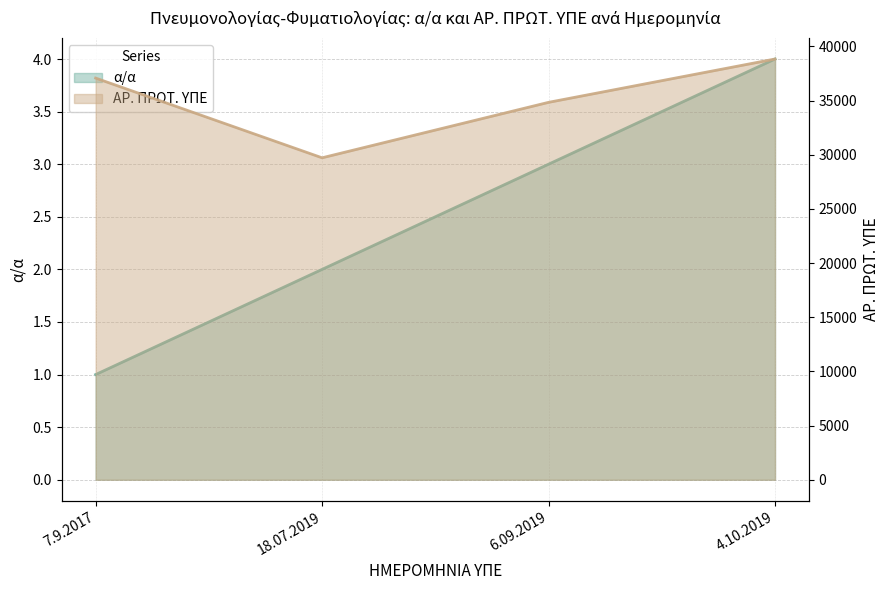

Reading left to right, extract all data points from this chart.

α/α: 7.9.2017=1	18.07.2019=2	6.09.2019=3	4.10.2019=4
ΑΡ. ΠΡΩΤ. ΥΠΕ: 7.9.2017=37077	18.07.2019=29719	6.09.2019=34838	4.10.2019=38838